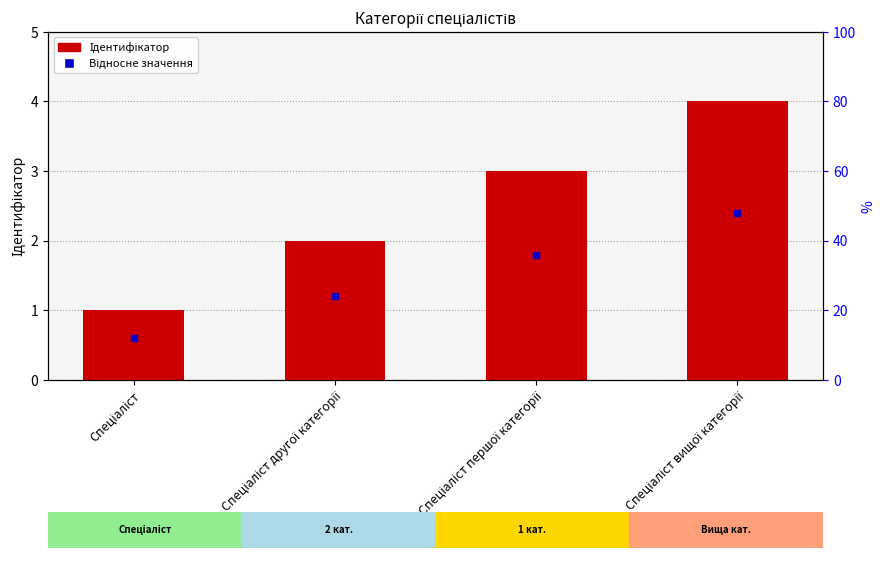

Reading left to right, list all the values displayed in this chart.

1	2	3	4